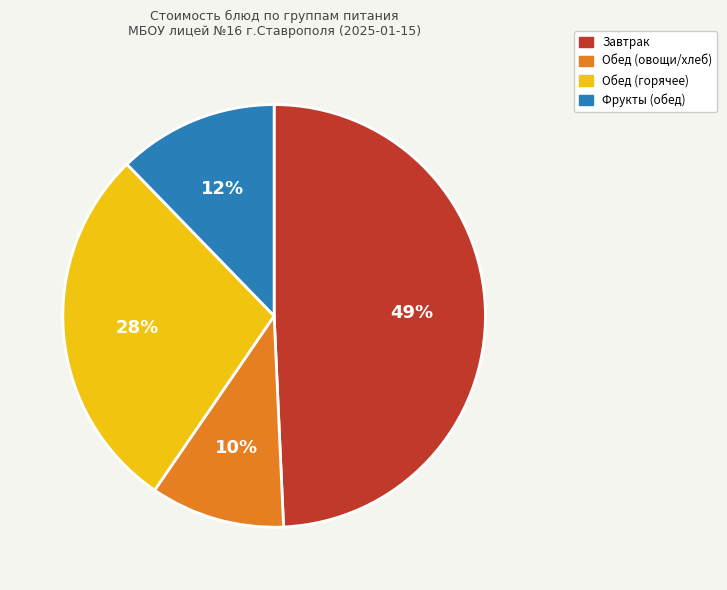

To the nearest percent, what is the average slice percentage?

25%